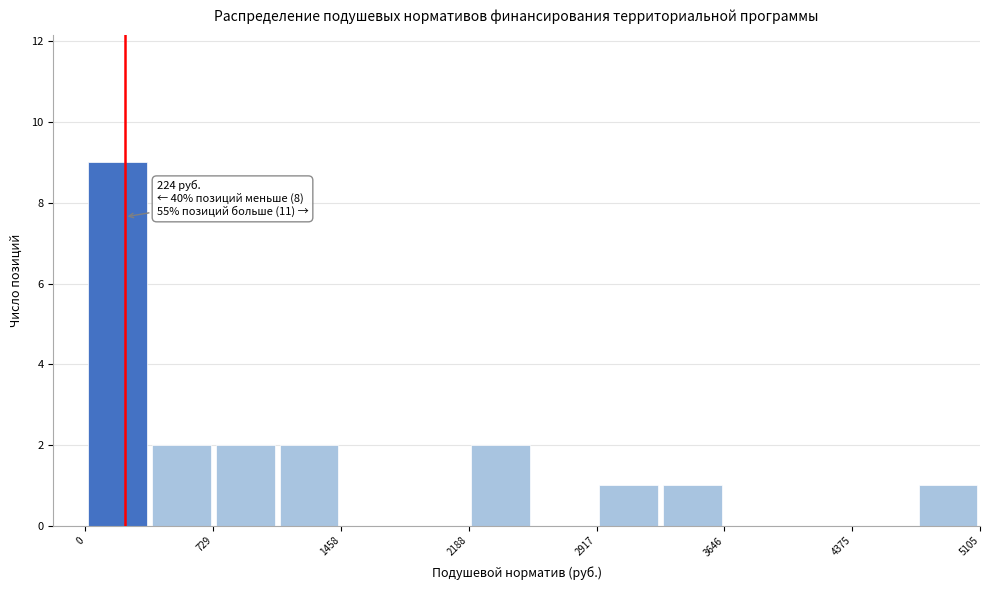

Around what value on the x-axis is the tallest bar? Give the approximate position of its centre, as read against the axis.

200